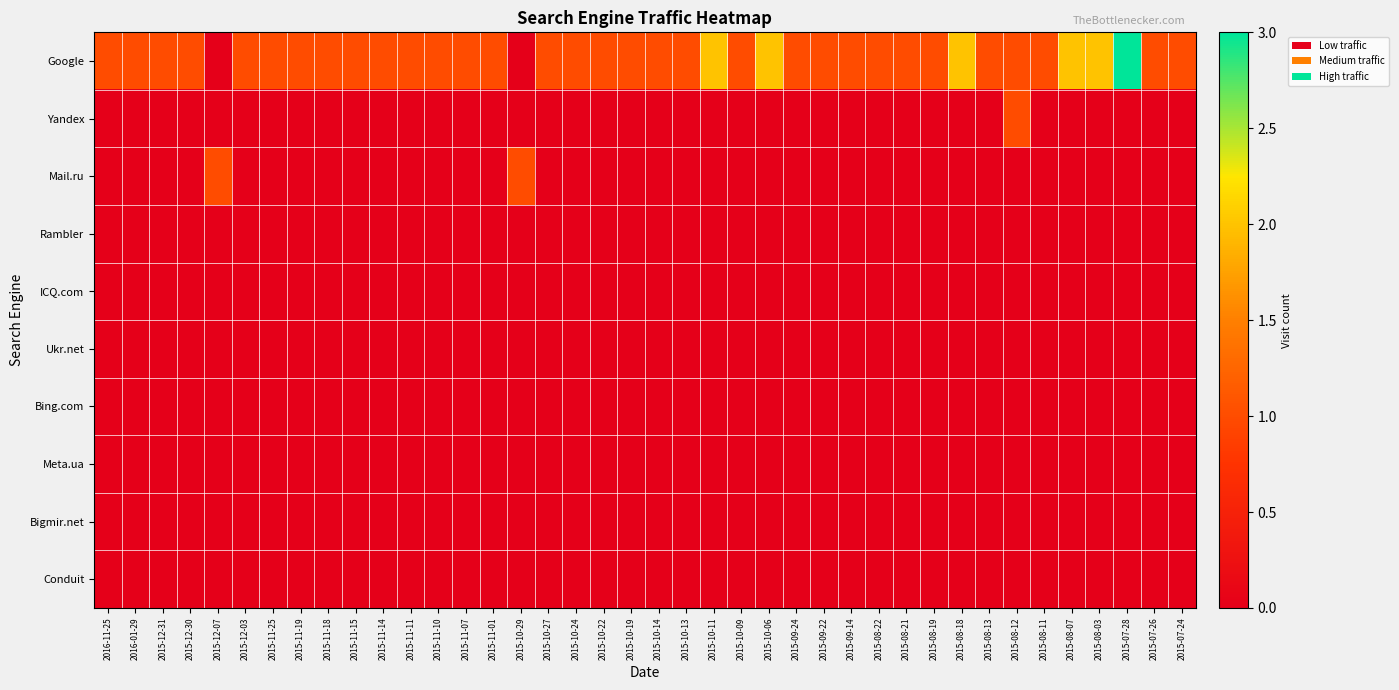

Reading right to left, extract all data points from this chart.

Google: 2015-07-24=1	2015-07-26=1	2015-07-28=3	2015-08-03=2	2015-08-07=2	2015-08-11=1	2015-08-12=1	2015-08-13=1	2015-08-18=2	2015-08-19=1	2015-08-21=1	2015-08-22=1	2015-09-14=1	2015-09-22=1	2015-09-24=1	2015-10-06=2	2015-10-09=1	2015-10-11=2	2015-10-13=1	2015-10-14=1	2015-10-19=1	2015-10-22=1	2015-10-24=1	2015-10-27=1	2015-10-29=0	2015-11-01=1	2015-11-07=1	2015-11-10=1	2015-11-11=1	2015-11-14=1	2015-11-15=1	2015-11-18=1	2015-11-19=1	2015-11-25=1	2015-12-03=1	2015-12-07=0	2015-12-30=1	2015-12-31=1	2016-01-29=1	2016-11-25=1
Yandex: 2015-07-24=0	2015-07-26=0	2015-07-28=0	2015-08-03=0	2015-08-07=0	2015-08-11=0	2015-08-12=1	2015-08-13=0	2015-08-18=0	2015-08-19=0	2015-08-21=0	2015-08-22=0	2015-09-14=0	2015-09-22=0	2015-09-24=0	2015-10-06=0	2015-10-09=0	2015-10-11=0	2015-10-13=0	2015-10-14=0	2015-10-19=0	2015-10-22=0	2015-10-24=0	2015-10-27=0	2015-10-29=0	2015-11-01=0	2015-11-07=0	2015-11-10=0	2015-11-11=0	2015-11-14=0	2015-11-15=0	2015-11-18=0	2015-11-19=0	2015-11-25=0	2015-12-03=0	2015-12-07=0	2015-12-30=0	2015-12-31=0	2016-01-29=0	2016-11-25=0
Mail.ru: 2015-07-24=0	2015-07-26=0	2015-07-28=0	2015-08-03=0	2015-08-07=0	2015-08-11=0	2015-08-12=0	2015-08-13=0	2015-08-18=0	2015-08-19=0	2015-08-21=0	2015-08-22=0	2015-09-14=0	2015-09-22=0	2015-09-24=0	2015-10-06=0	2015-10-09=0	2015-10-11=0	2015-10-13=0	2015-10-14=0	2015-10-19=0	2015-10-22=0	2015-10-24=0	2015-10-27=0	2015-10-29=1	2015-11-01=0	2015-11-07=0	2015-11-10=0	2015-11-11=0	2015-11-14=0	2015-11-15=0	2015-11-18=0	2015-11-19=0	2015-11-25=0	2015-12-03=0	2015-12-07=1	2015-12-30=0	2015-12-31=0	2016-01-29=0	2016-11-25=0
Rambler: 2015-07-24=0	2015-07-26=0	2015-07-28=0	2015-08-03=0	2015-08-07=0	2015-08-11=0	2015-08-12=0	2015-08-13=0	2015-08-18=0	2015-08-19=0	2015-08-21=0	2015-08-22=0	2015-09-14=0	2015-09-22=0	2015-09-24=0	2015-10-06=0	2015-10-09=0	2015-10-11=0	2015-10-13=0	2015-10-14=0	2015-10-19=0	2015-10-22=0	2015-10-24=0	2015-10-27=0	2015-10-29=0	2015-11-01=0	2015-11-07=0	2015-11-10=0	2015-11-11=0	2015-11-14=0	2015-11-15=0	2015-11-18=0	2015-11-19=0	2015-11-25=0	2015-12-03=0	2015-12-07=0	2015-12-30=0	2015-12-31=0	2016-01-29=0	2016-11-25=0
ICQ.com: 2015-07-24=0	2015-07-26=0	2015-07-28=0	2015-08-03=0	2015-08-07=0	2015-08-11=0	2015-08-12=0	2015-08-13=0	2015-08-18=0	2015-08-19=0	2015-08-21=0	2015-08-22=0	2015-09-14=0	2015-09-22=0	2015-09-24=0	2015-10-06=0	2015-10-09=0	2015-10-11=0	2015-10-13=0	2015-10-14=0	2015-10-19=0	2015-10-22=0	2015-10-24=0	2015-10-27=0	2015-10-29=0	2015-11-01=0	2015-11-07=0	2015-11-10=0	2015-11-11=0	2015-11-14=0	2015-11-15=0	2015-11-18=0	2015-11-19=0	2015-11-25=0	2015-12-03=0	2015-12-07=0	2015-12-30=0	2015-12-31=0	2016-01-29=0	2016-11-25=0
Ukr.net: 2015-07-24=0	2015-07-26=0	2015-07-28=0	2015-08-03=0	2015-08-07=0	2015-08-11=0	2015-08-12=0	2015-08-13=0	2015-08-18=0	2015-08-19=0	2015-08-21=0	2015-08-22=0	2015-09-14=0	2015-09-22=0	2015-09-24=0	2015-10-06=0	2015-10-09=0	2015-10-11=0	2015-10-13=0	2015-10-14=0	2015-10-19=0	2015-10-22=0	2015-10-24=0	2015-10-27=0	2015-10-29=0	2015-11-01=0	2015-11-07=0	2015-11-10=0	2015-11-11=0	2015-11-14=0	2015-11-15=0	2015-11-18=0	2015-11-19=0	2015-11-25=0	2015-12-03=0	2015-12-07=0	2015-12-30=0	2015-12-31=0	2016-01-29=0	2016-11-25=0
Bing.com: 2015-07-24=0	2015-07-26=0	2015-07-28=0	2015-08-03=0	2015-08-07=0	2015-08-11=0	2015-08-12=0	2015-08-13=0	2015-08-18=0	2015-08-19=0	2015-08-21=0	2015-08-22=0	2015-09-14=0	2015-09-22=0	2015-09-24=0	2015-10-06=0	2015-10-09=0	2015-10-11=0	2015-10-13=0	2015-10-14=0	2015-10-19=0	2015-10-22=0	2015-10-24=0	2015-10-27=0	2015-10-29=0	2015-11-01=0	2015-11-07=0	2015-11-10=0	2015-11-11=0	2015-11-14=0	2015-11-15=0	2015-11-18=0	2015-11-19=0	2015-11-25=0	2015-12-03=0	2015-12-07=0	2015-12-30=0	2015-12-31=0	2016-01-29=0	2016-11-25=0
Meta.ua: 2015-07-24=0	2015-07-26=0	2015-07-28=0	2015-08-03=0	2015-08-07=0	2015-08-11=0	2015-08-12=0	2015-08-13=0	2015-08-18=0	2015-08-19=0	2015-08-21=0	2015-08-22=0	2015-09-14=0	2015-09-22=0	2015-09-24=0	2015-10-06=0	2015-10-09=0	2015-10-11=0	2015-10-13=0	2015-10-14=0	2015-10-19=0	2015-10-22=0	2015-10-24=0	2015-10-27=0	2015-10-29=0	2015-11-01=0	2015-11-07=0	2015-11-10=0	2015-11-11=0	2015-11-14=0	2015-11-15=0	2015-11-18=0	2015-11-19=0	2015-11-25=0	2015-12-03=0	2015-12-07=0	2015-12-30=0	2015-12-31=0	2016-01-29=0	2016-11-25=0
Bigmir.net: 2015-07-24=0	2015-07-26=0	2015-07-28=0	2015-08-03=0	2015-08-07=0	2015-08-11=0	2015-08-12=0	2015-08-13=0	2015-08-18=0	2015-08-19=0	2015-08-21=0	2015-08-22=0	2015-09-14=0	2015-09-22=0	2015-09-24=0	2015-10-06=0	2015-10-09=0	2015-10-11=0	2015-10-13=0	2015-10-14=0	2015-10-19=0	2015-10-22=0	2015-10-24=0	2015-10-27=0	2015-10-29=0	2015-11-01=0	2015-11-07=0	2015-11-10=0	2015-11-11=0	2015-11-14=0	2015-11-15=0	2015-11-18=0	2015-11-19=0	2015-11-25=0	2015-12-03=0	2015-12-07=0	2015-12-30=0	2015-12-31=0	2016-01-29=0	2016-11-25=0
Conduit: 2015-07-24=0	2015-07-26=0	2015-07-28=0	2015-08-03=0	2015-08-07=0	2015-08-11=0	2015-08-12=0	2015-08-13=0	2015-08-18=0	2015-08-19=0	2015-08-21=0	2015-08-22=0	2015-09-14=0	2015-09-22=0	2015-09-24=0	2015-10-06=0	2015-10-09=0	2015-10-11=0	2015-10-13=0	2015-10-14=0	2015-10-19=0	2015-10-22=0	2015-10-24=0	2015-10-27=0	2015-10-29=0	2015-11-01=0	2015-11-07=0	2015-11-10=0	2015-11-11=0	2015-11-14=0	2015-11-15=0	2015-11-18=0	2015-11-19=0	2015-11-25=0	2015-12-03=0	2015-12-07=0	2015-12-30=0	2015-12-31=0	2016-01-29=0	2016-11-25=0